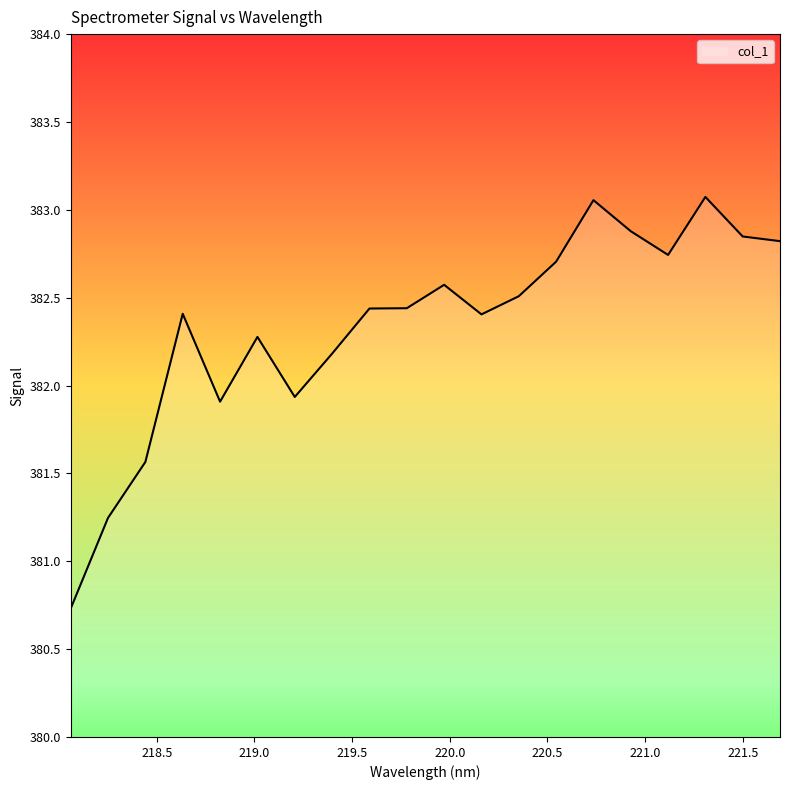

What is the minimum value shown in the chart?

380.7